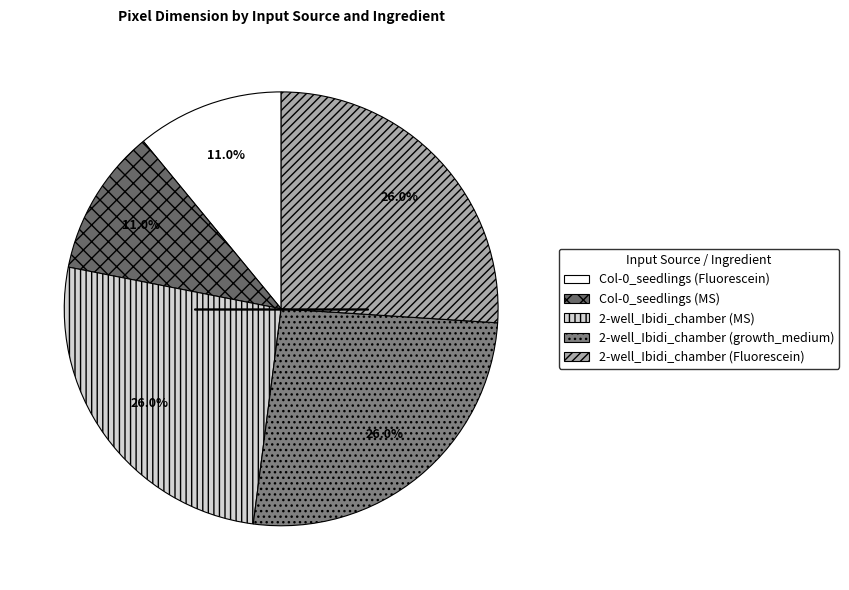

The 2-well_Ibidi_chamber (growth_medium) slice represents 26% of the pie. True or false?

True